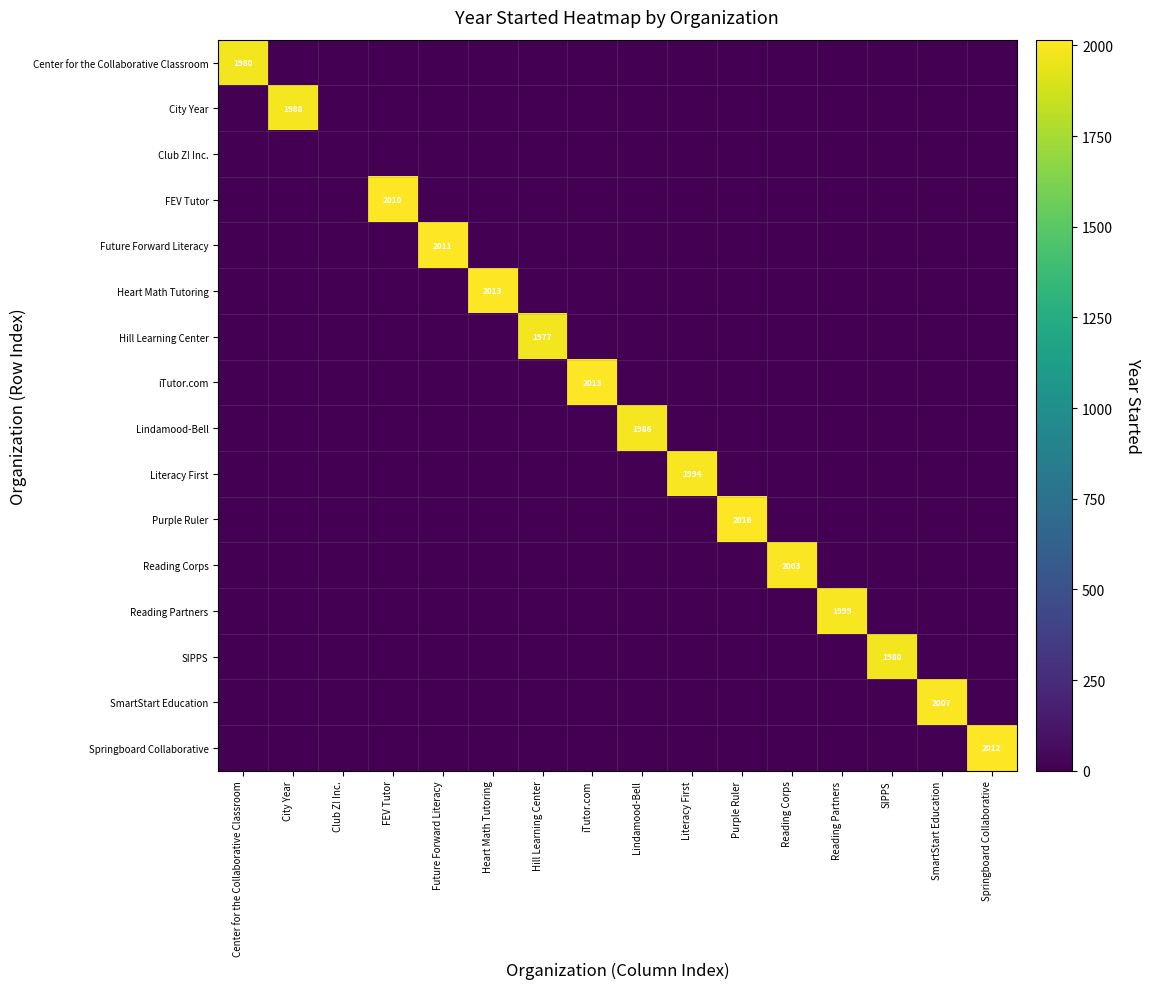

Count the number of categories in the chart.

16